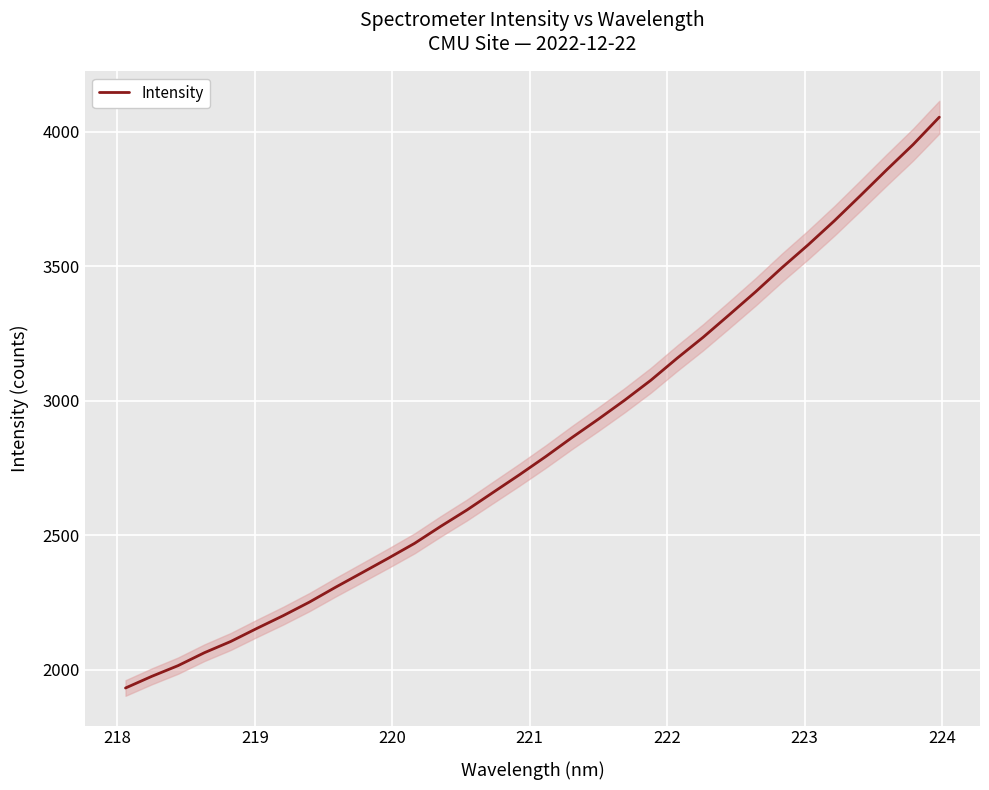

What is the highest value of the Intensity series?

4053.4